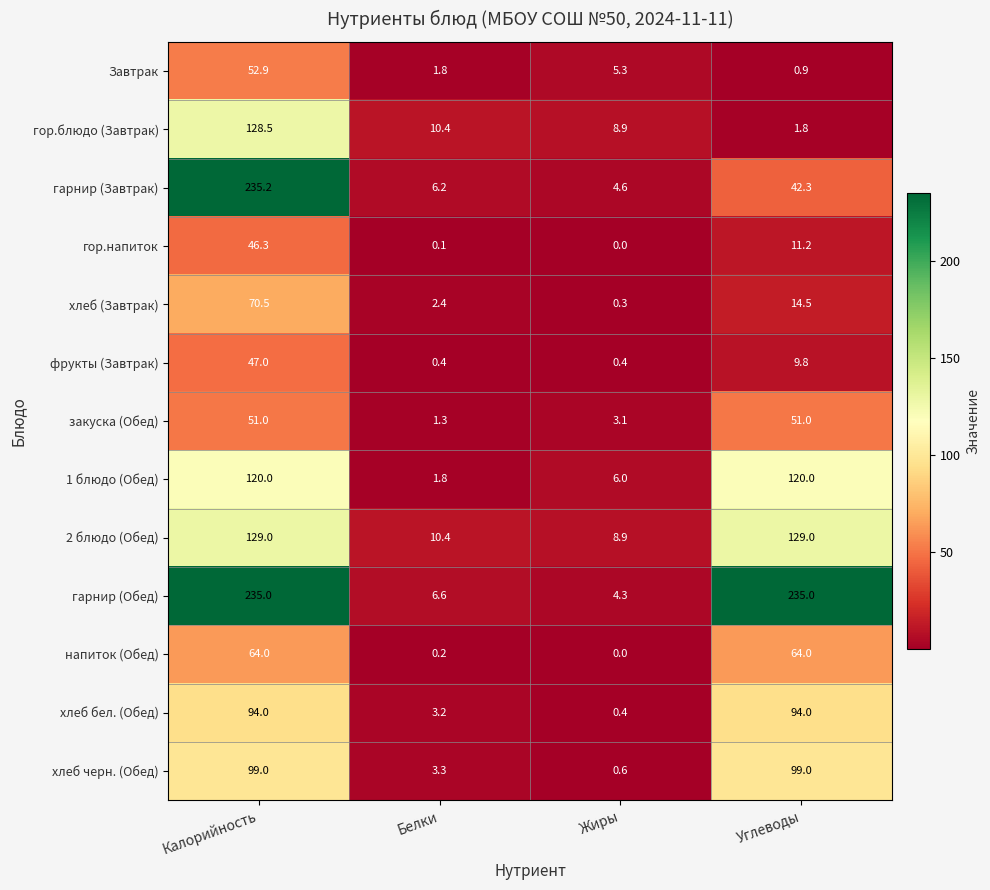

What is the total value across all series at Калорийность?

1372.4